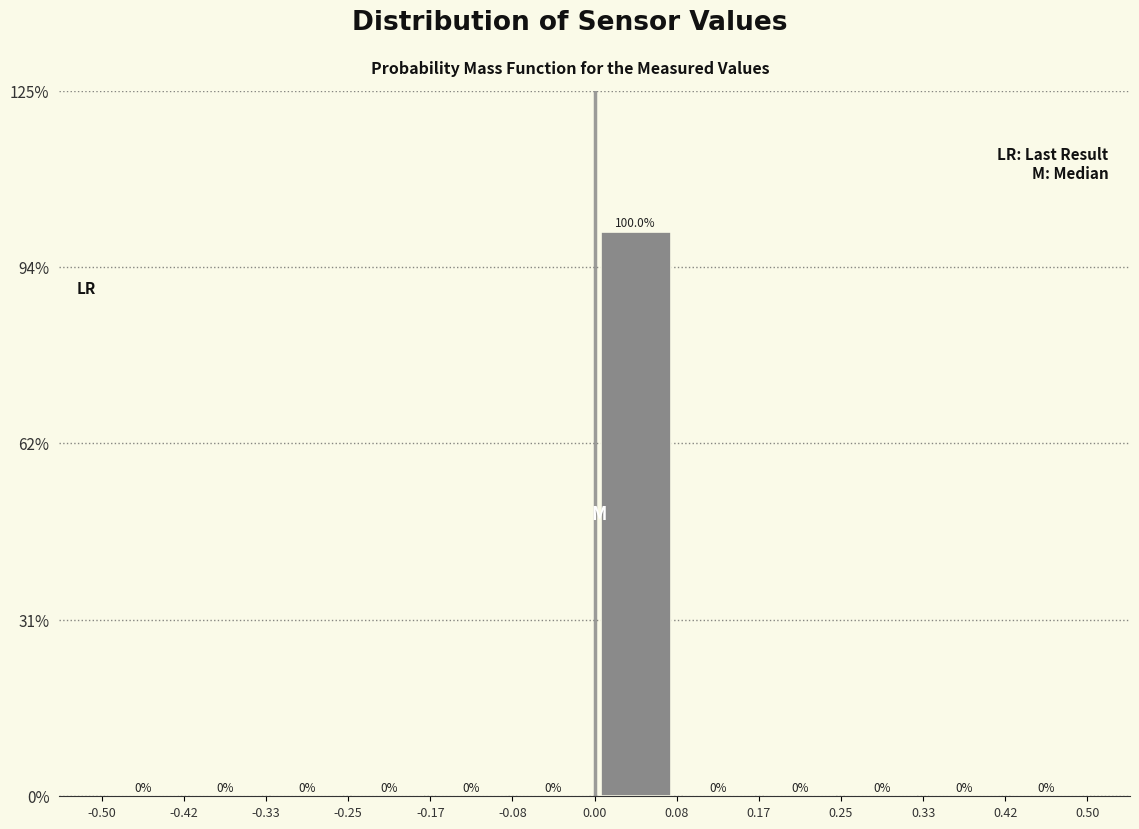

Reading left to right, transcribe this chart: for each bar, give the range it covers on the x-axis and its height.

-0.50 to -0.42: 0.0
-0.42 to -0.33: 0.0
-0.33 to -0.25: 0.0
-0.25 to -0.17: 0.0
-0.17 to -0.08: 0.0
-0.08 to 0.00: 0.0
0.00 to 0.08: 100.0
0.08 to 0.17: 0.0
0.17 to 0.25: 0.0
0.25 to 0.33: 0.0
0.33 to 0.42: 0.0
0.42 to 0.50: 0.0